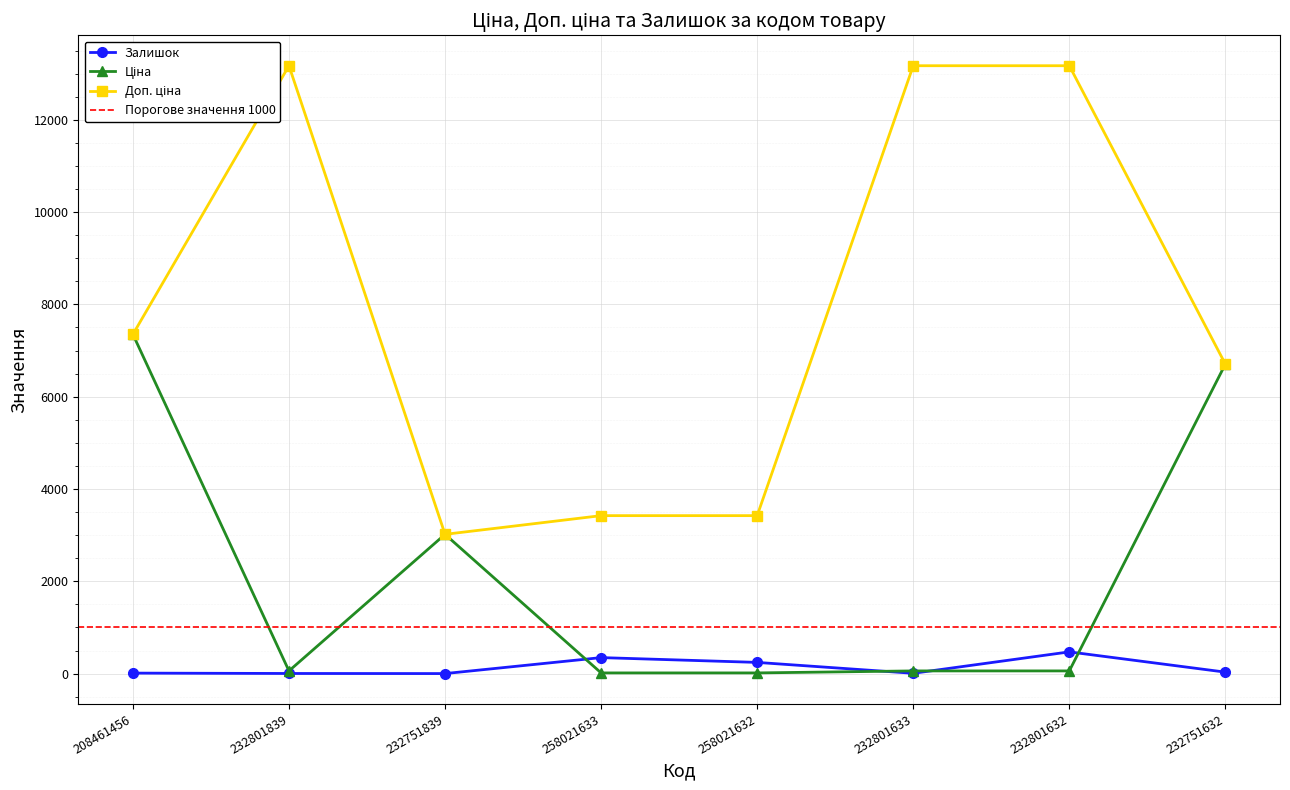

True or false: Доп. ціна and Залишок cross at least once.

False